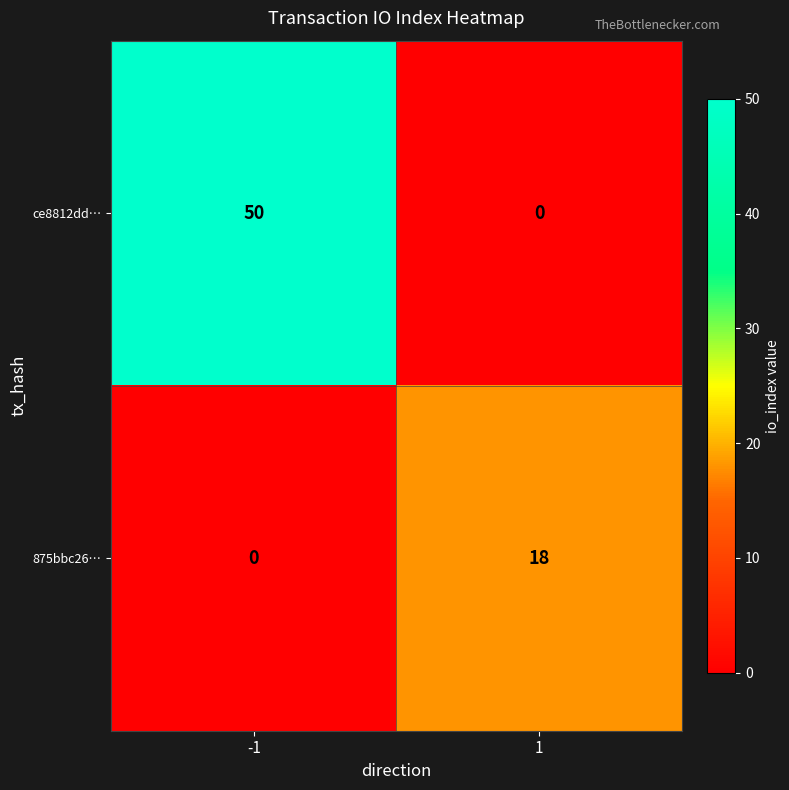

Reading left to right, what are all the values shown in this chart?

ce8812dd…: -1=50	1=0
875bbc26…: -1=0	1=18